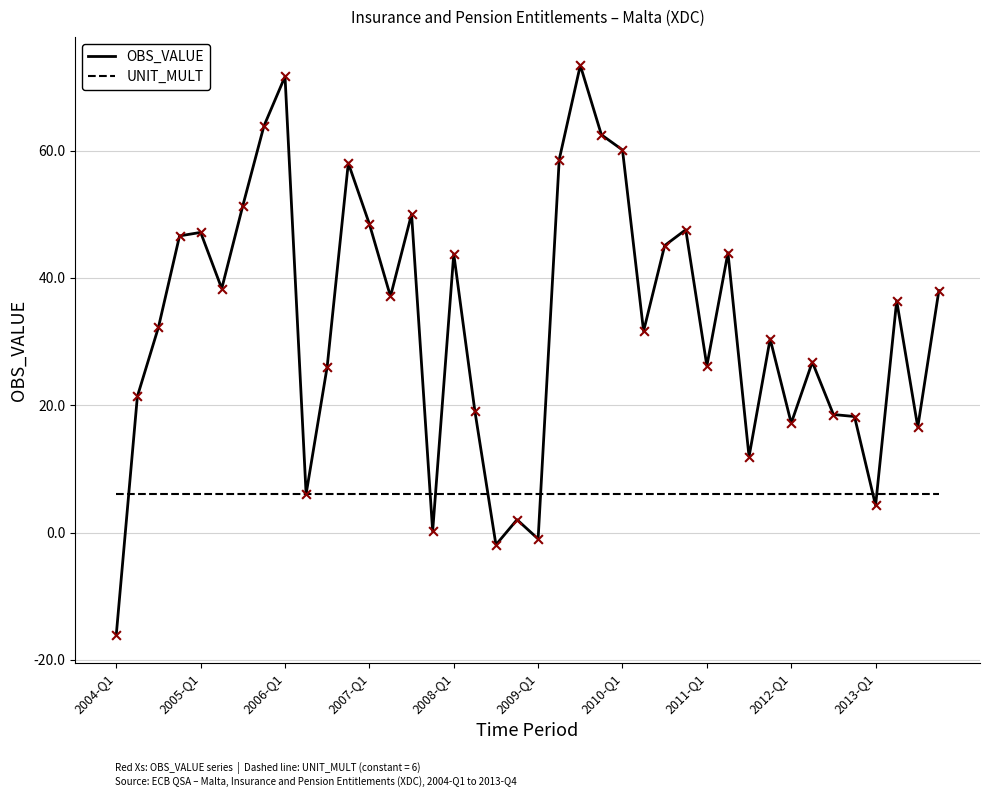

Which series has the largest total across all categories?

OBS_VALUE